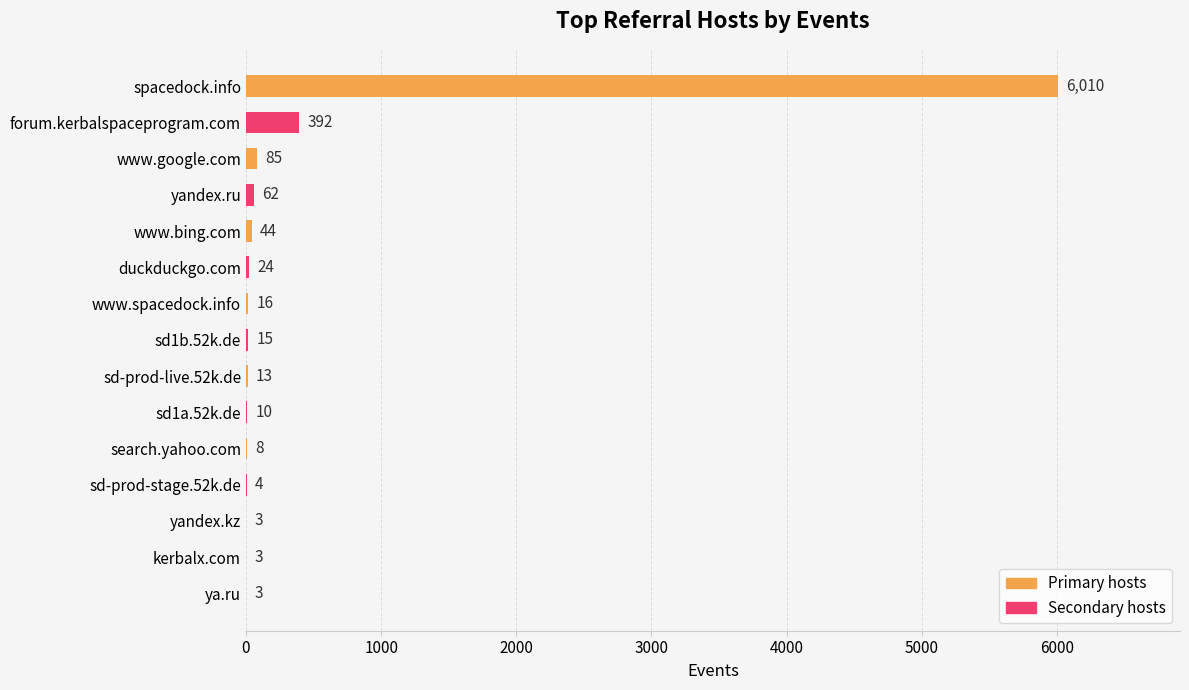

The value at spacedock.info is 6010. True or false?

True